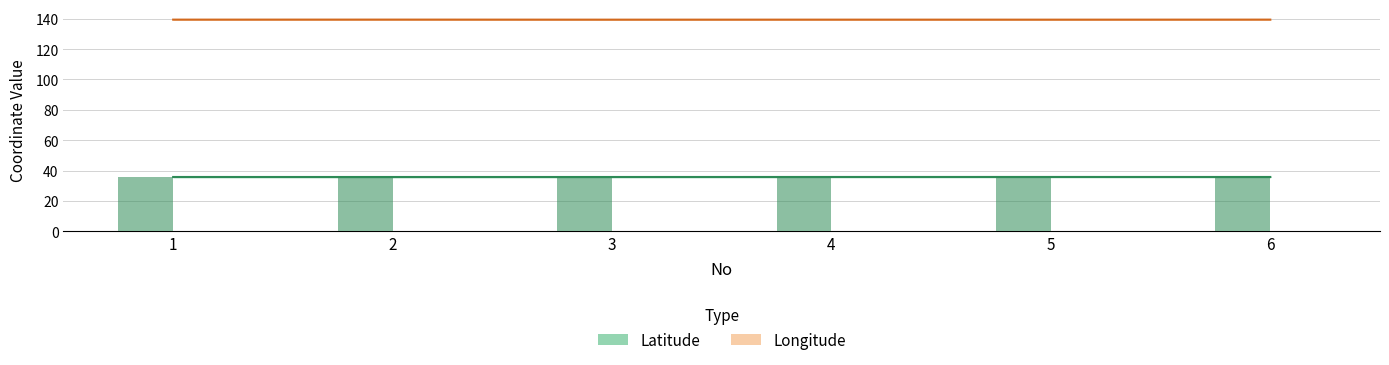

What is the value of the Latitude bar at the 1st from the left?

35.8